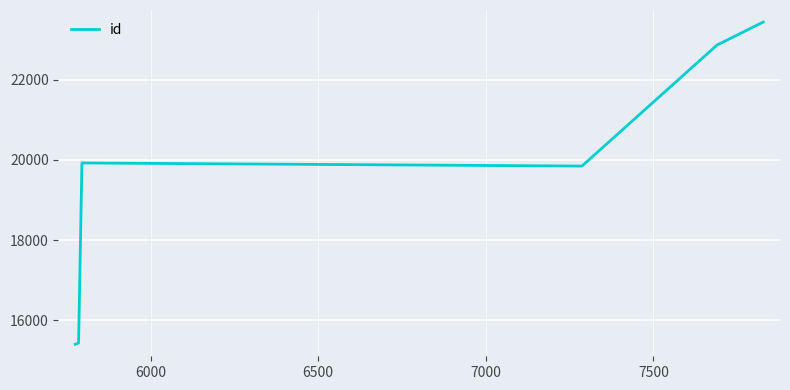

Count the number of categories in the chart.

6